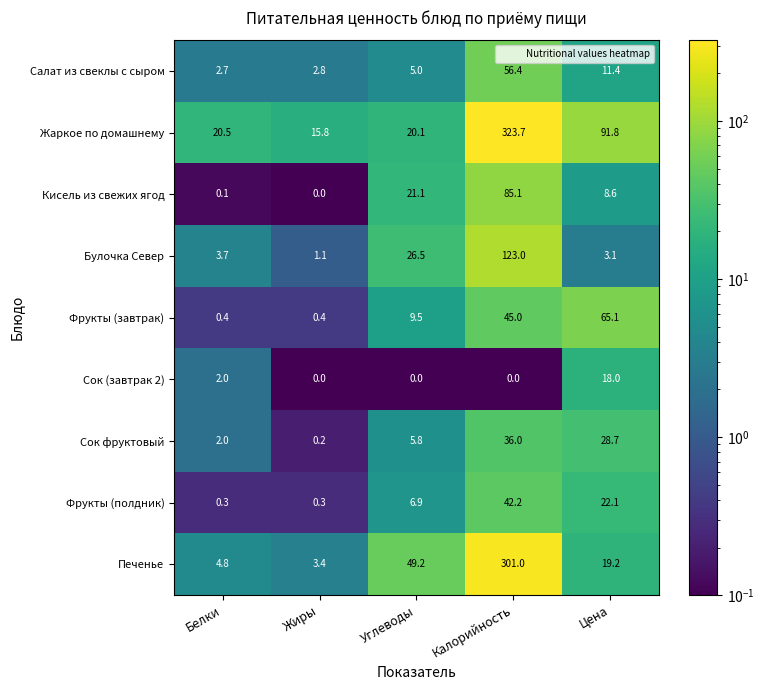

Between Углеводы and Калорийность, which series saw the biggest shift?

Жаркое по домашнему